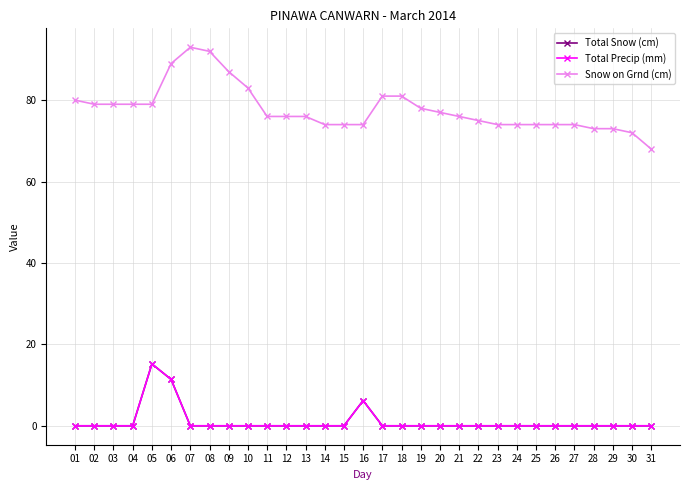

Does the chart have visible grid lines?

Yes